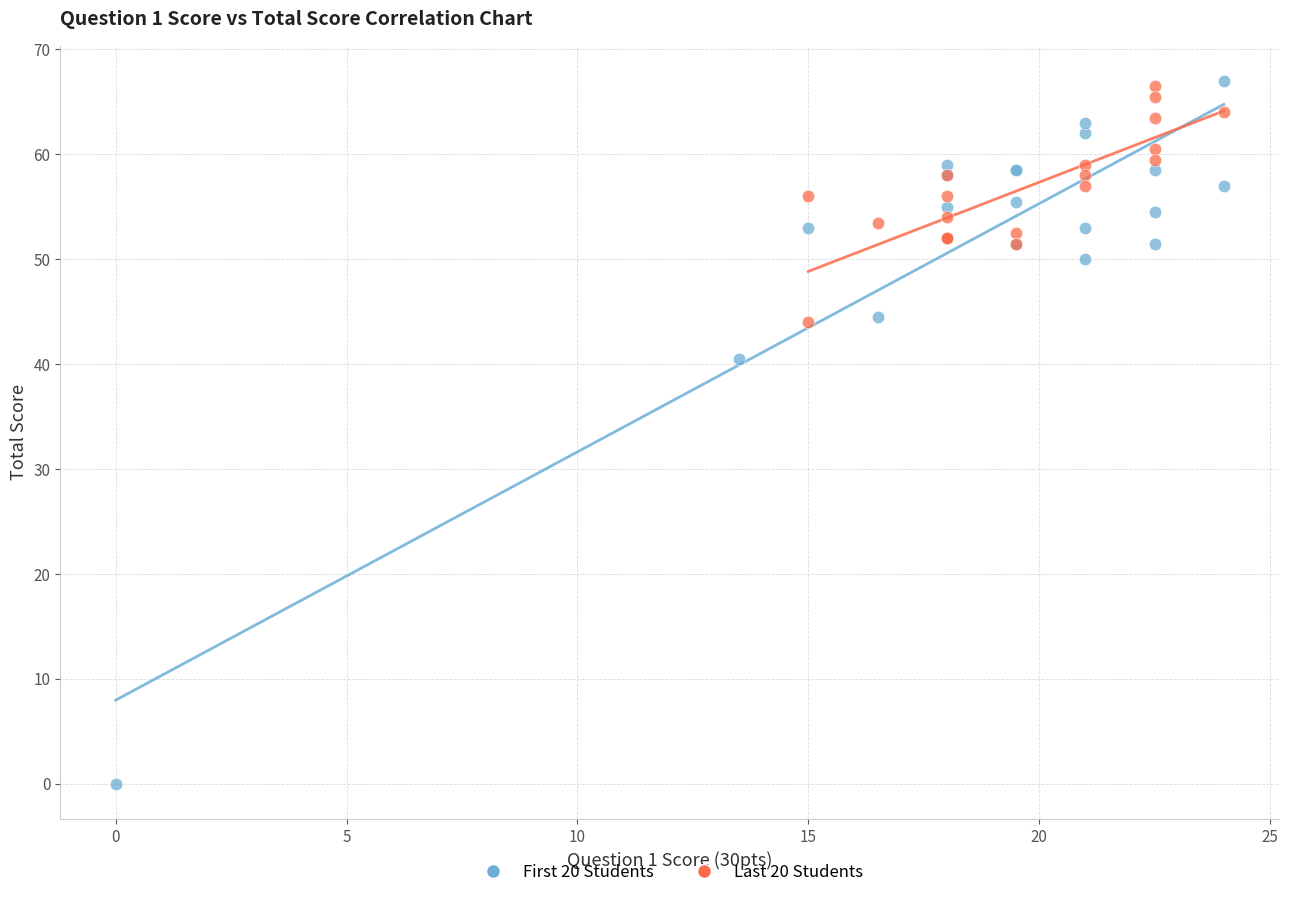

Which series reaches the minimum Y coordinate?

First 20 Students